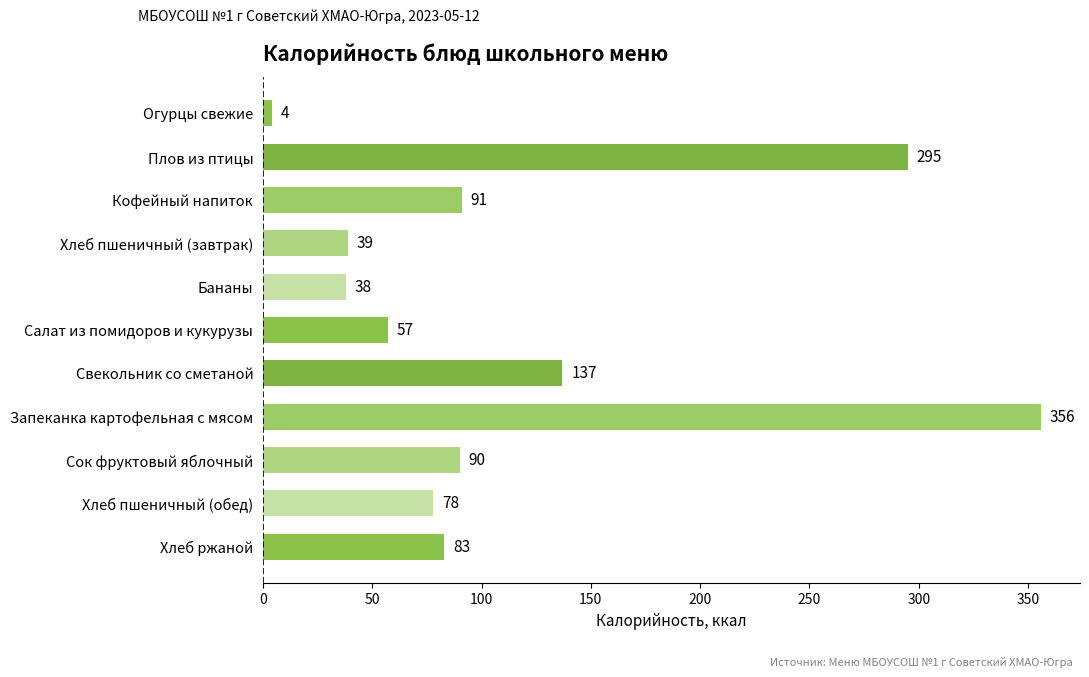

Where is the data nearest to the value 180?

Свекольник со сметаной